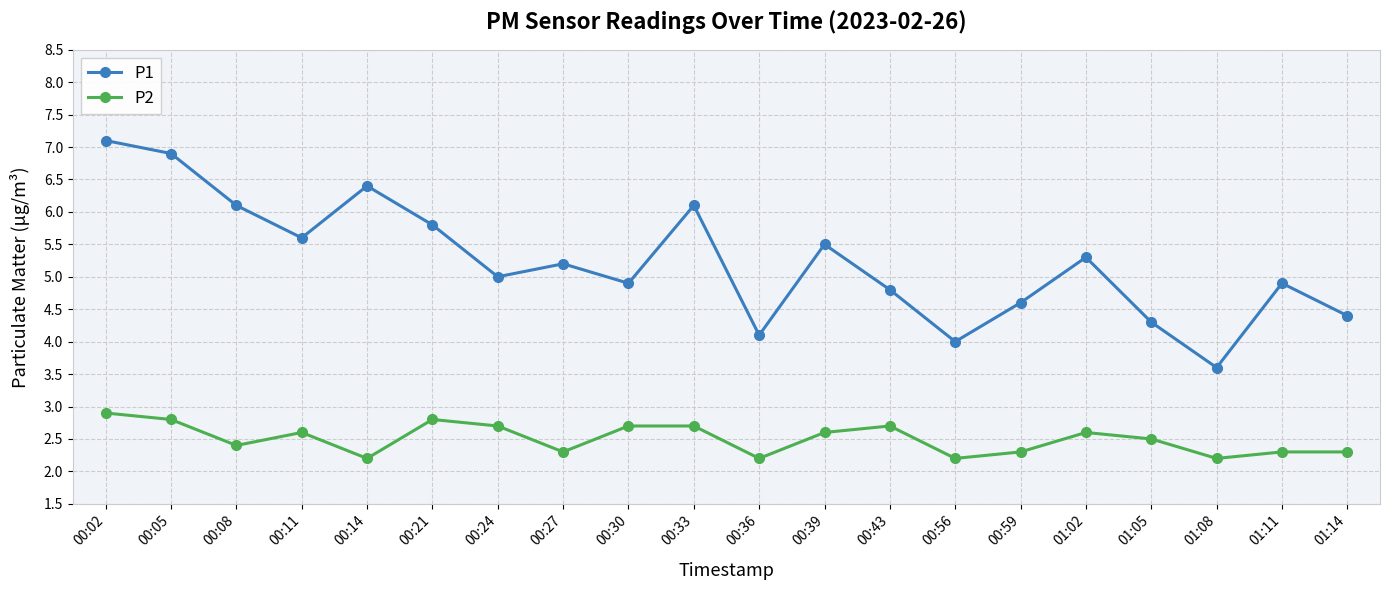

The P2 series shows 2.2 at 01:08. True or false?

True